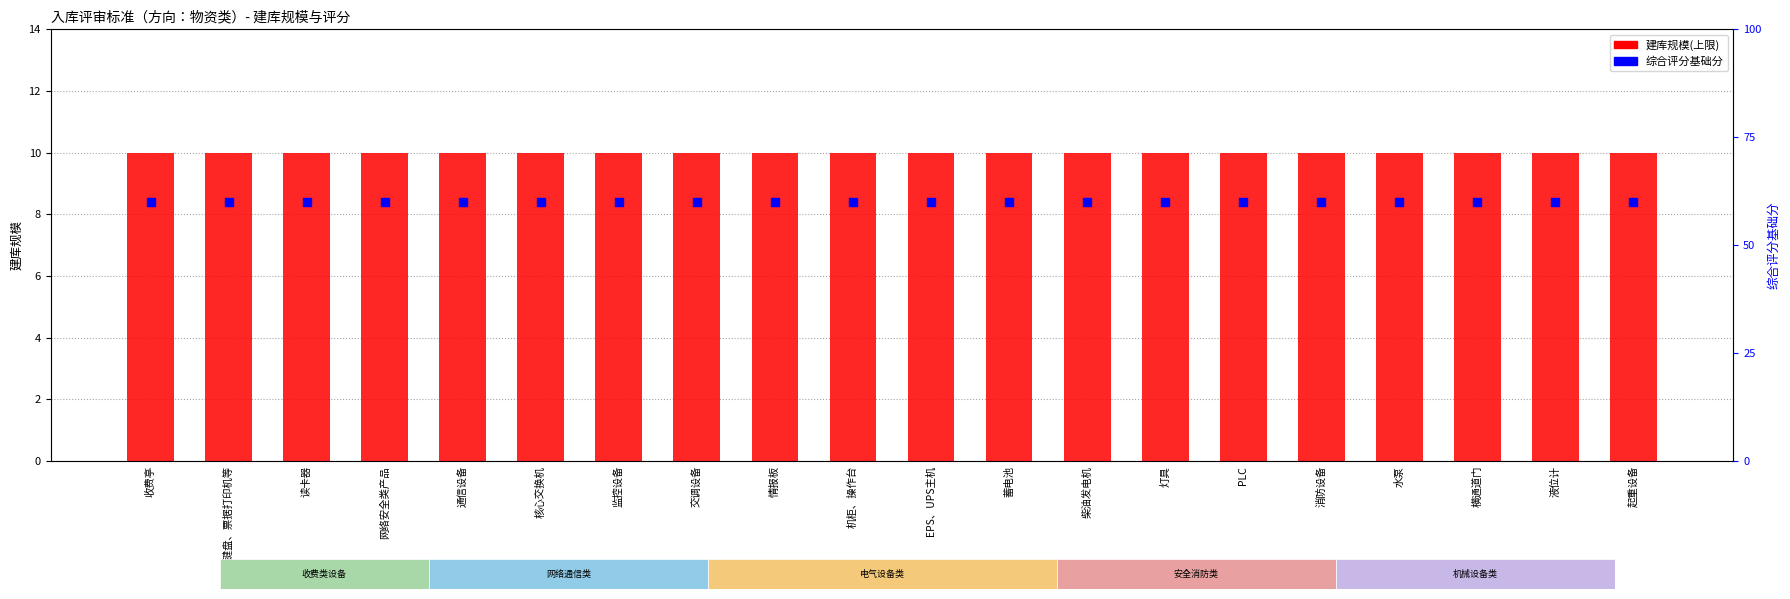

Which series reaches the minimum Y coordinate?

建库规模(上限)